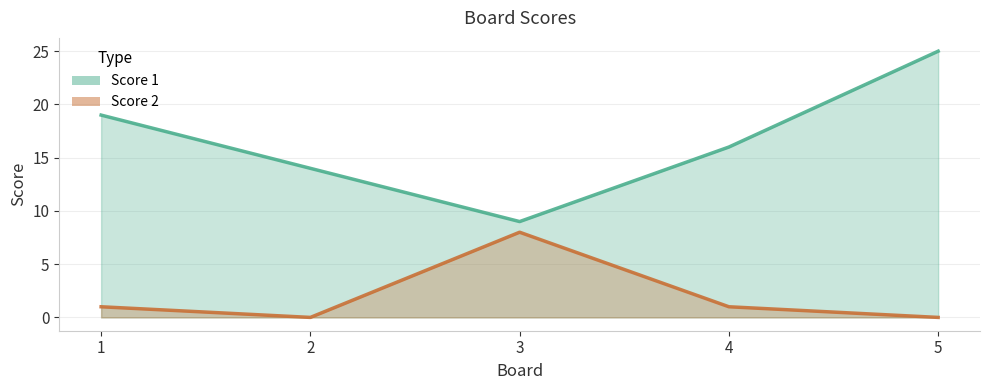

Is it true that Score 2 equals 0 at 2?

True